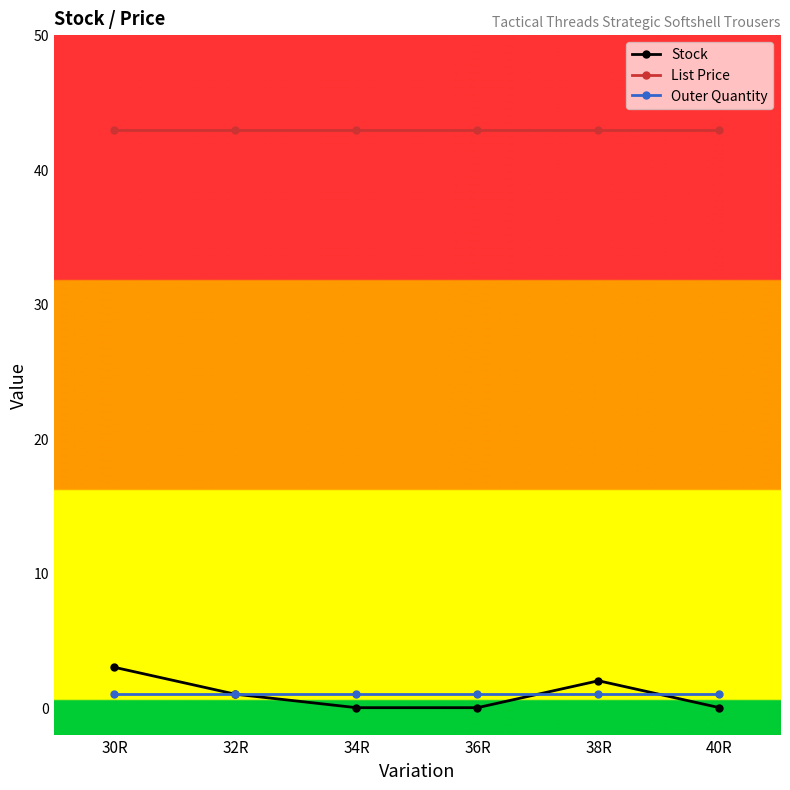

What is the label of the 4th point from the right?

34R